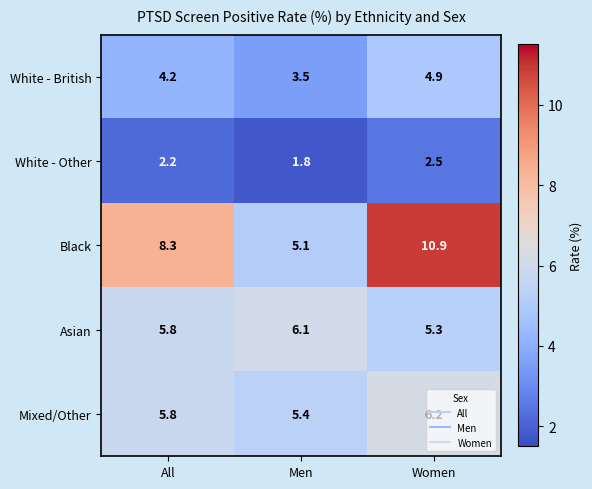

Which series changed the most between All and Women?

Black